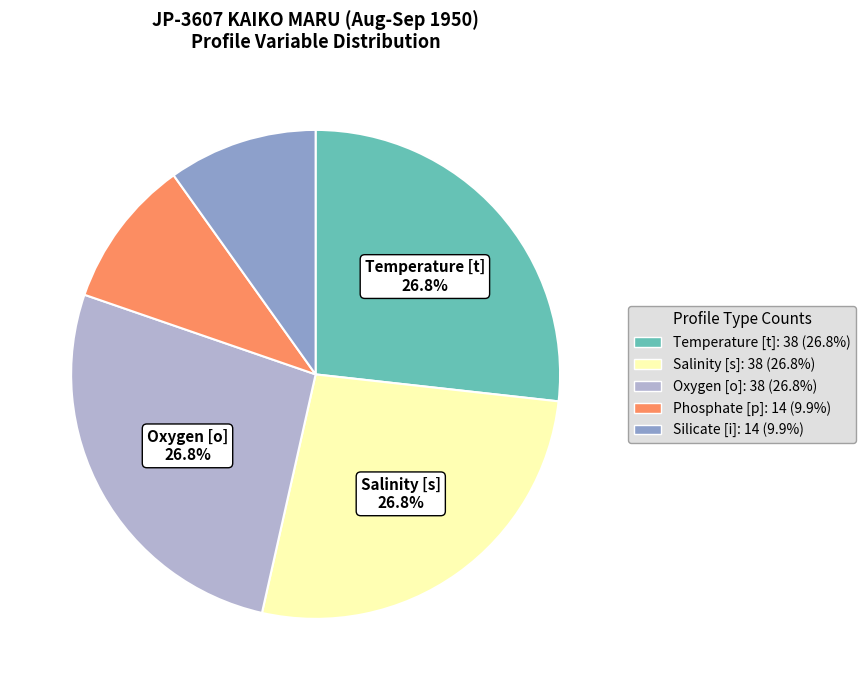

Does Oxygen [o]: 38 (26.8%) account for over 50% of the chart?

No